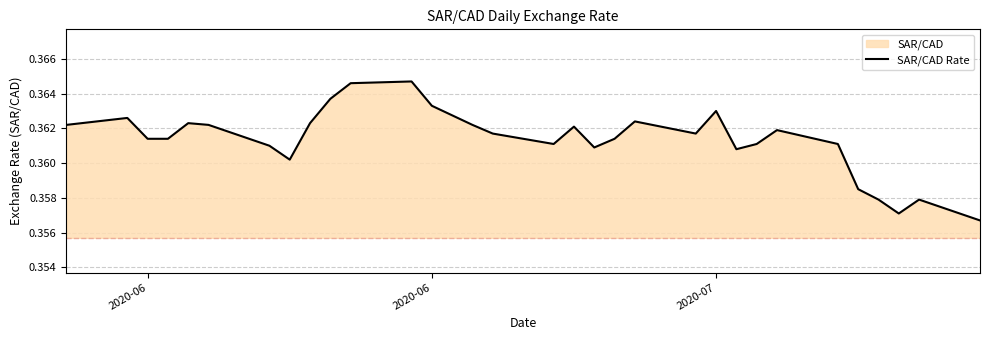

Reading right to left, list all the values displayed in this chart.

0.4	0.4	0.4	0.4	0.4	0.4	0.4	0.4	0.4	0.4	0.4	0.4	0.4	0.4	0.4	0.4	0.4	0.4	0.4	0.4	0.4	0.4	0.4	0.4	0.4	0.4	0.4	0.4	0.4	0.4	0.4